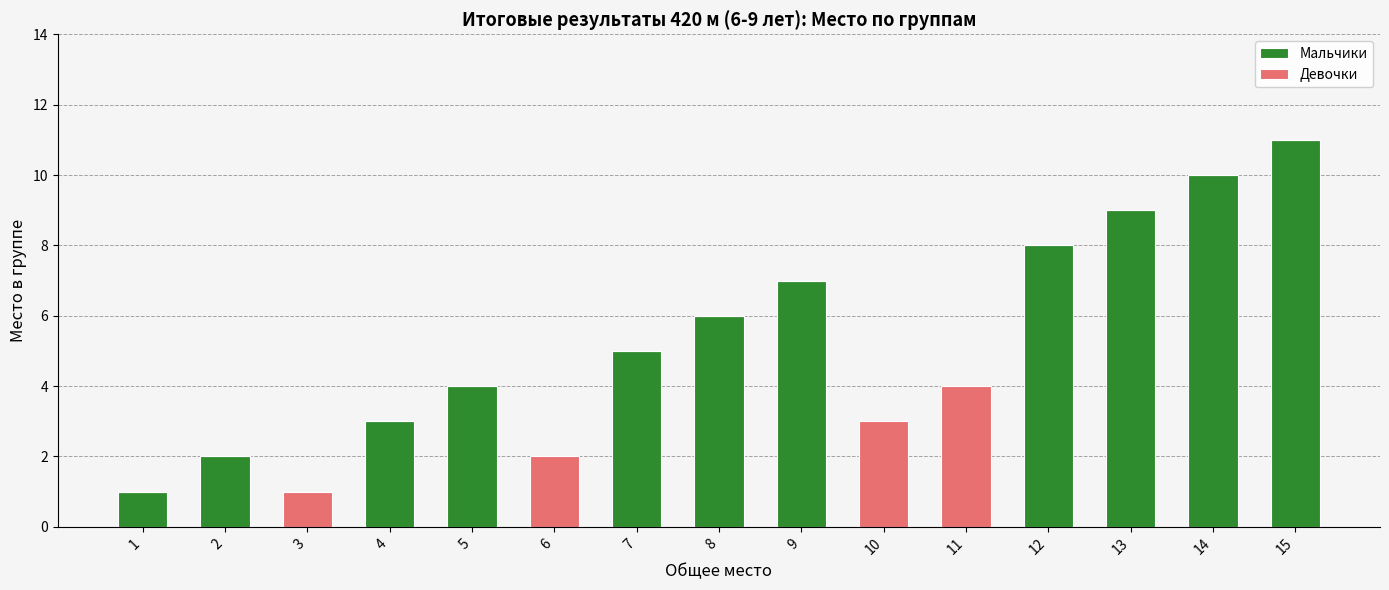

Is it true that Мальчики equals 4 at 5?

True